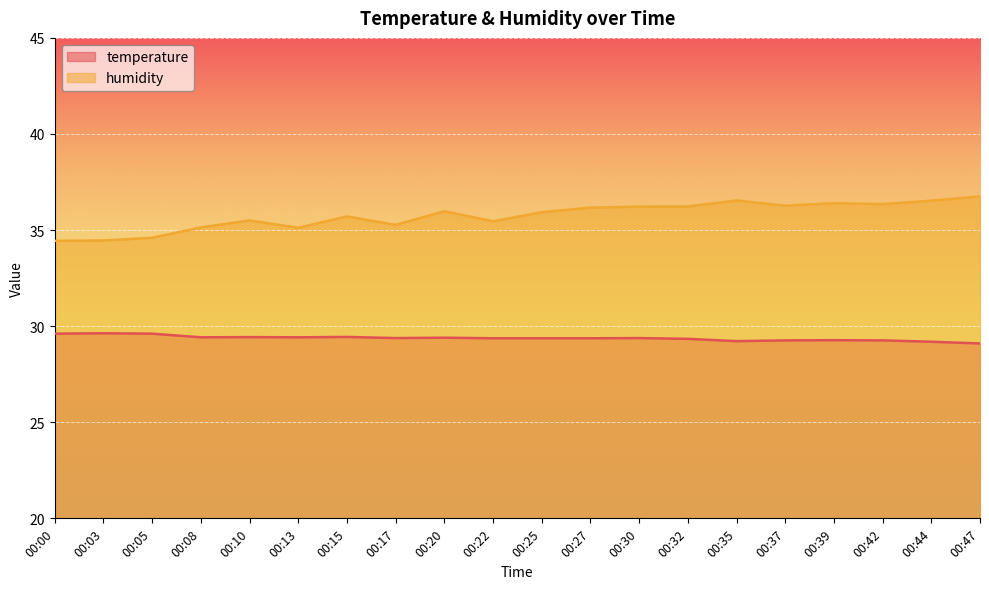

Reading left to right, what are all the values shown in this chart?

temperature: 00:00=29.6	00:03=29.6	00:05=29.6	00:08=29.4	00:10=29.4	00:13=29.4	00:15=29.4	00:17=29.4	00:20=29.4	00:22=29.4	00:25=29.4	00:27=29.4	00:30=29.4	00:32=29.3	00:35=29.2	00:37=29.3	00:39=29.3	00:42=29.3	00:44=29.2	00:47=29.1
humidity: 00:00=34.4	00:03=34.5	00:05=34.6	00:08=35.1	00:10=35.5	00:13=35.1	00:15=35.7	00:17=35.3	00:20=36.0	00:22=35.5	00:25=35.9	00:27=36.2	00:30=36.2	00:32=36.2	00:35=36.5	00:37=36.3	00:39=36.4	00:42=36.4	00:44=36.5	00:47=36.8